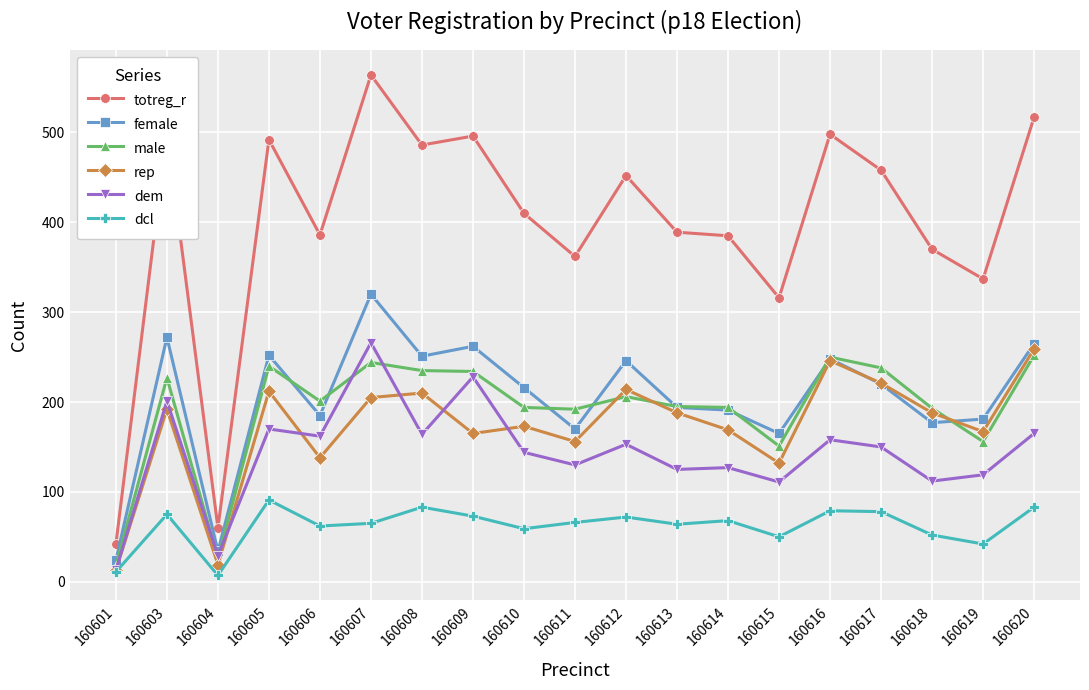

In male, how many points are lower than both neighbors (excluding endpoints)?

5